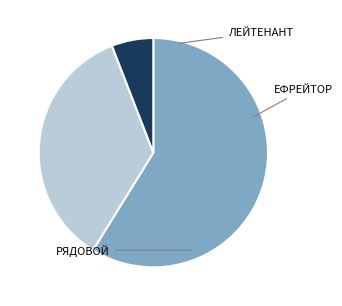

Is there any slice that represents more than half of the pie?

Yes